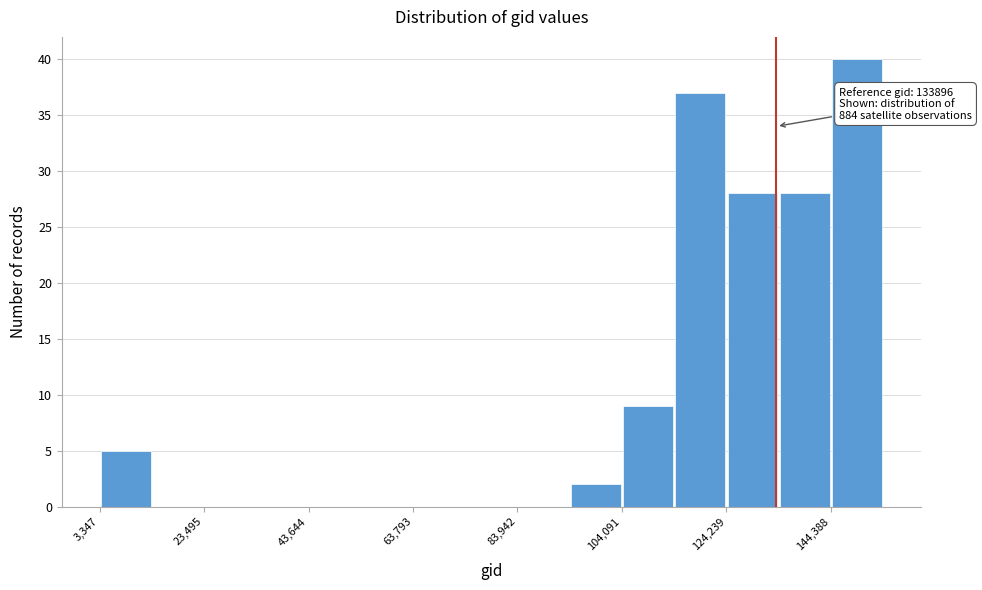

Around what value on the x-axis is the tallest bar? Give the approximate position of its centre, as read against the axis.

150000